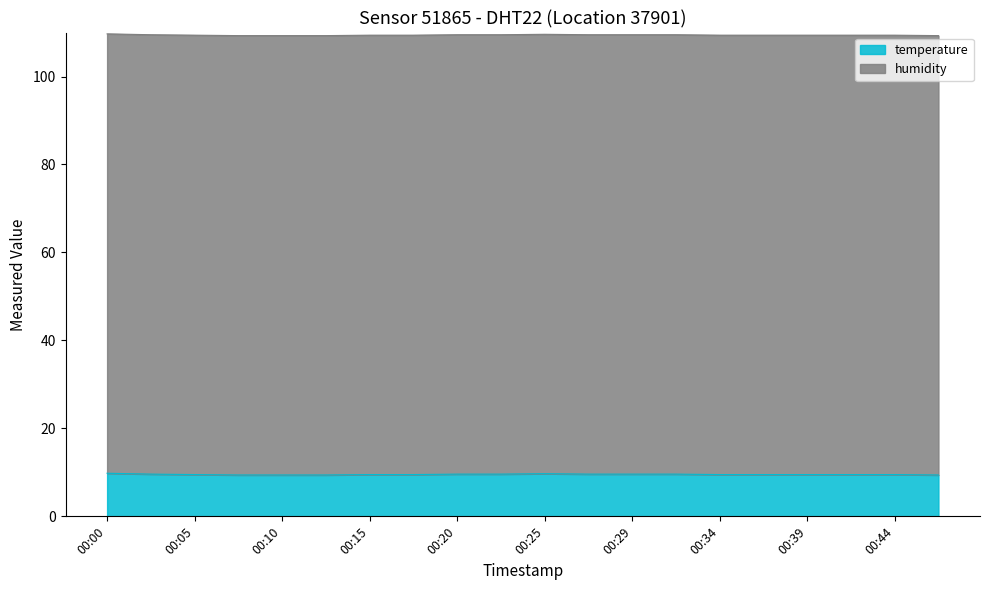

Which category has the highest value across all series?

00:00